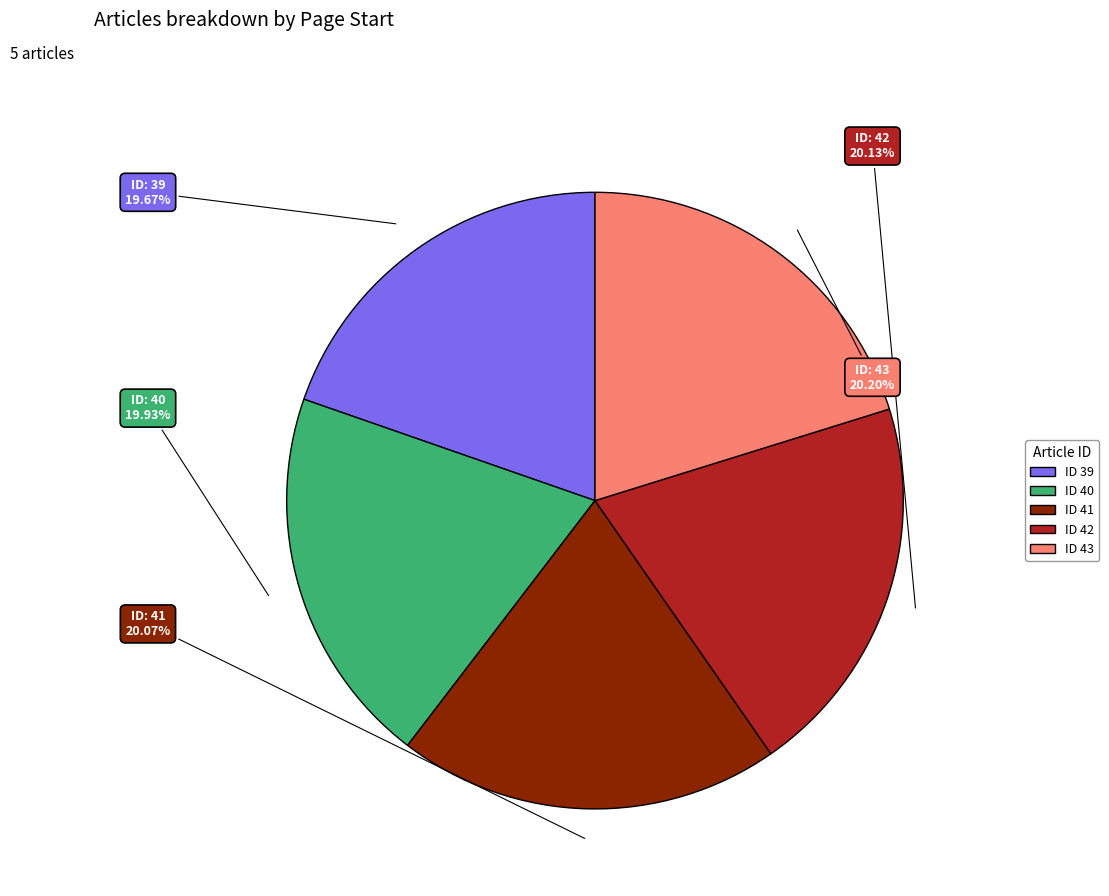

Does any single category account for the majority?

No